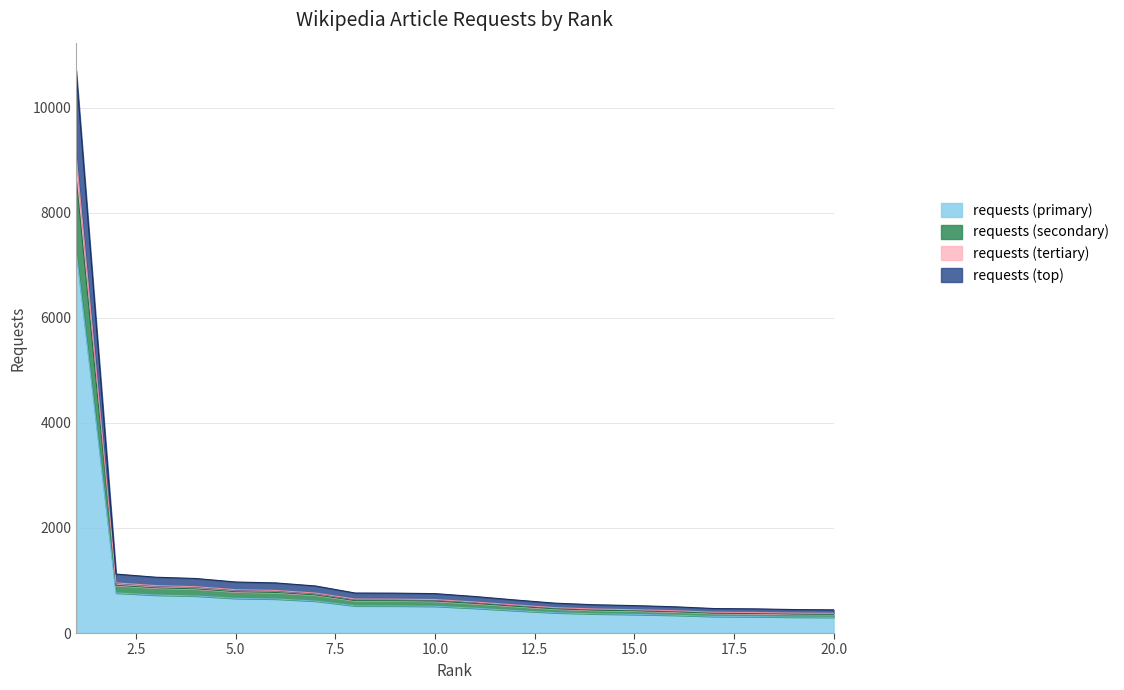

What is the minimum value for requests (primary)?

299.9